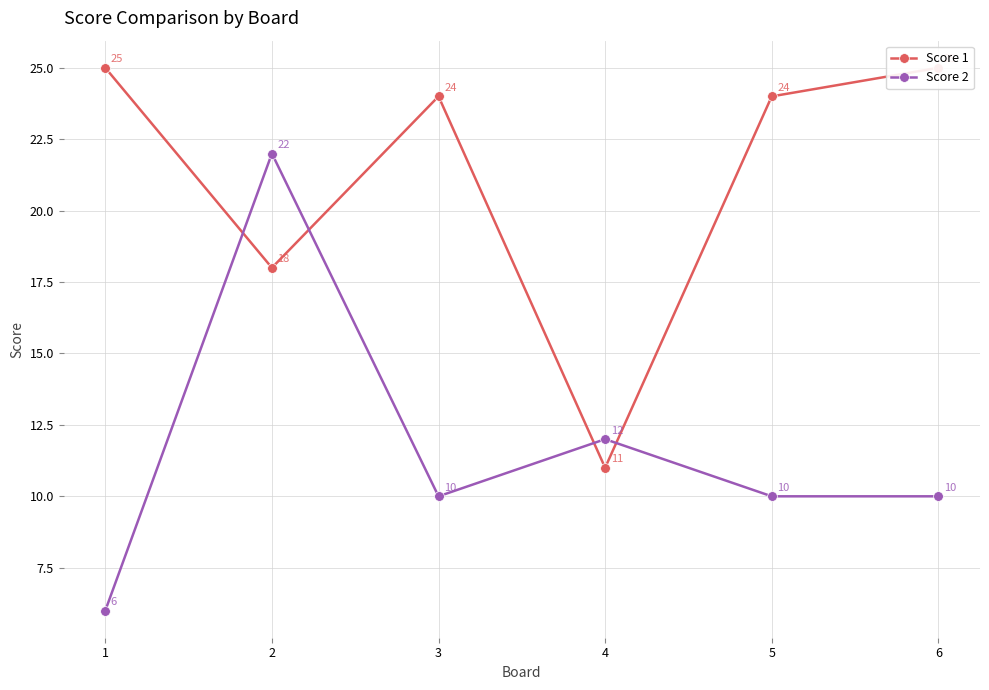

How many intersections are there between Score 2 and Score 1?

4